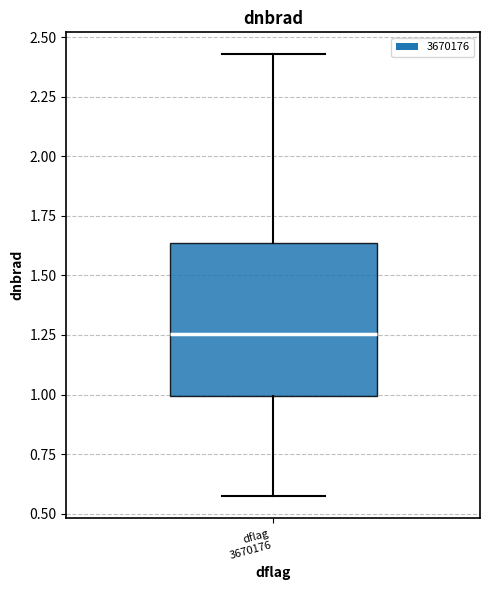

Where does the median line of the box for dflag 3670176 sit on the y-axis? The values are not printed on the chart, so give them approximately, as read against the axis.

1.25